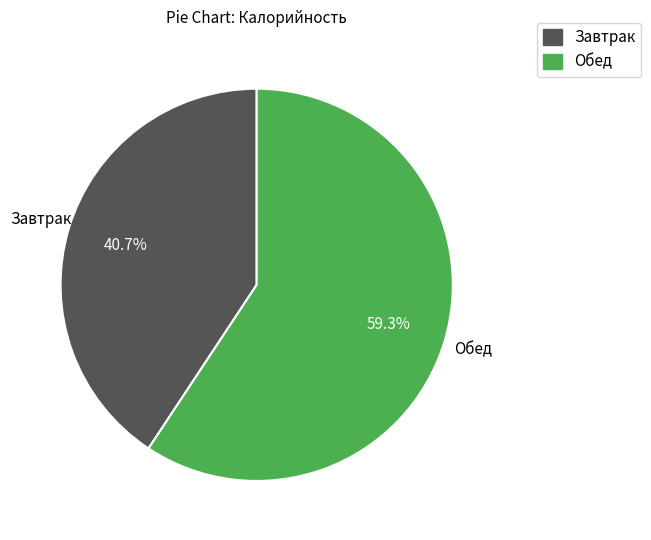

What is the largest slice in the pie chart?

Обед